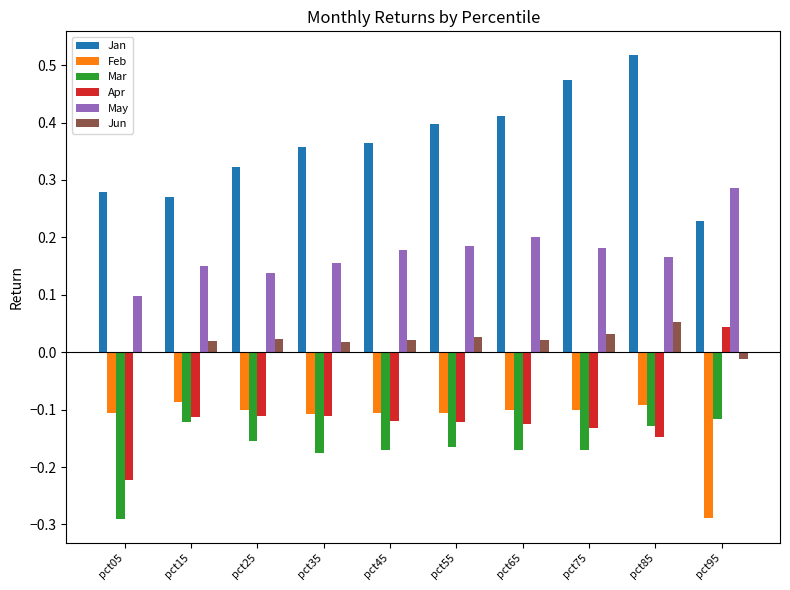

Is it true that Jan equals 0.3 at pct65?

False